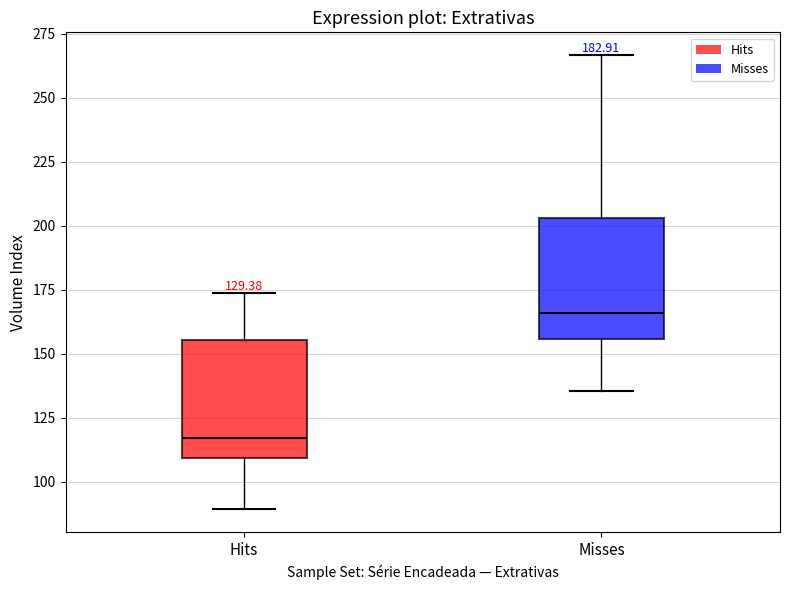

Which box's median line is the highest?

Misses